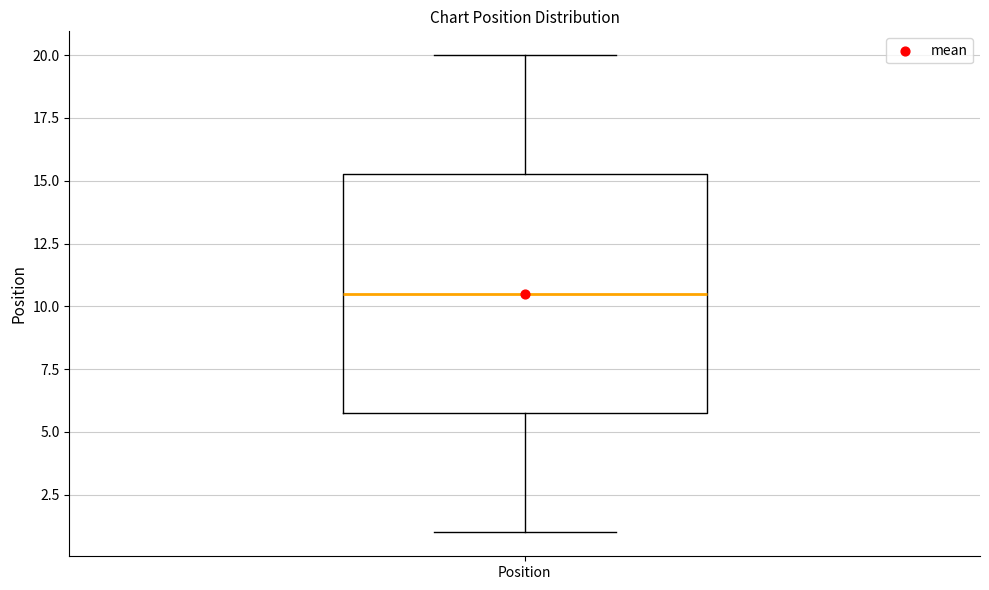

Read this box plot against the y-axis: the position of the median line, the range covered by the box, and the ends of both whiskers. The values are not printed on the chart, so give them approximately, as read against the axis.

median 10.5, box 6.0 to 15.5, whiskers 1.0 to 20.0